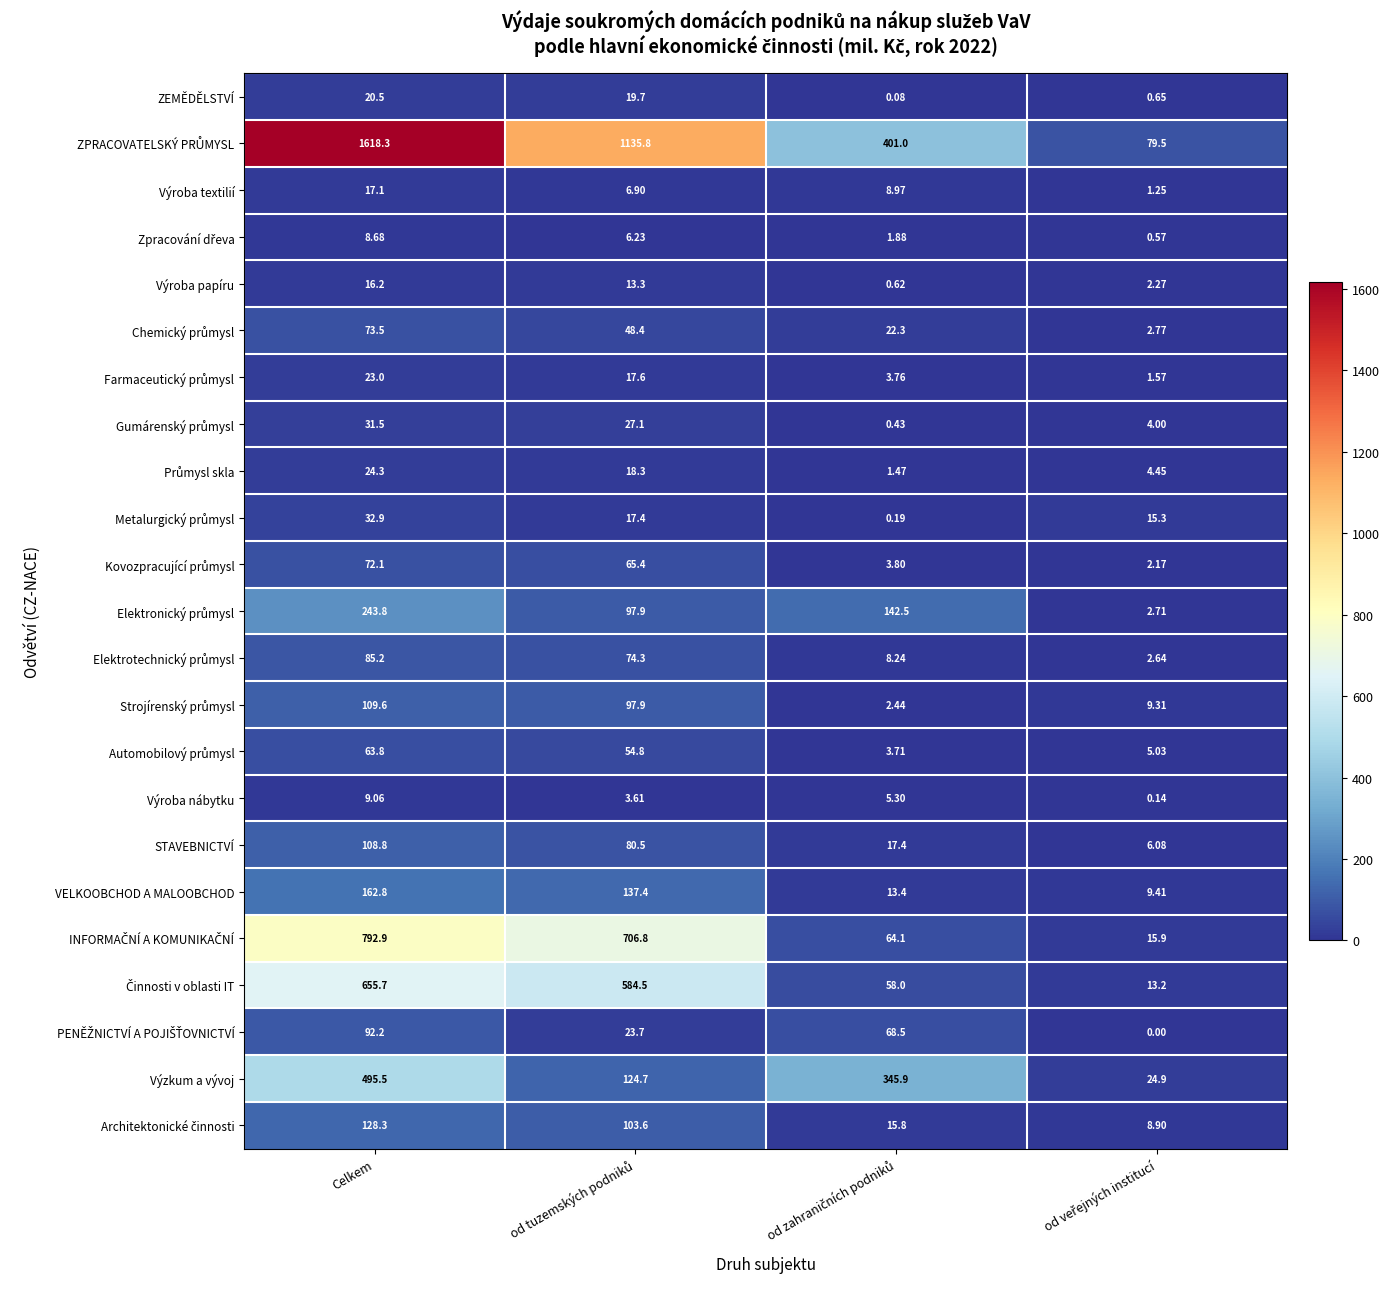

At which category is the sum across all series the highest?

Celkem